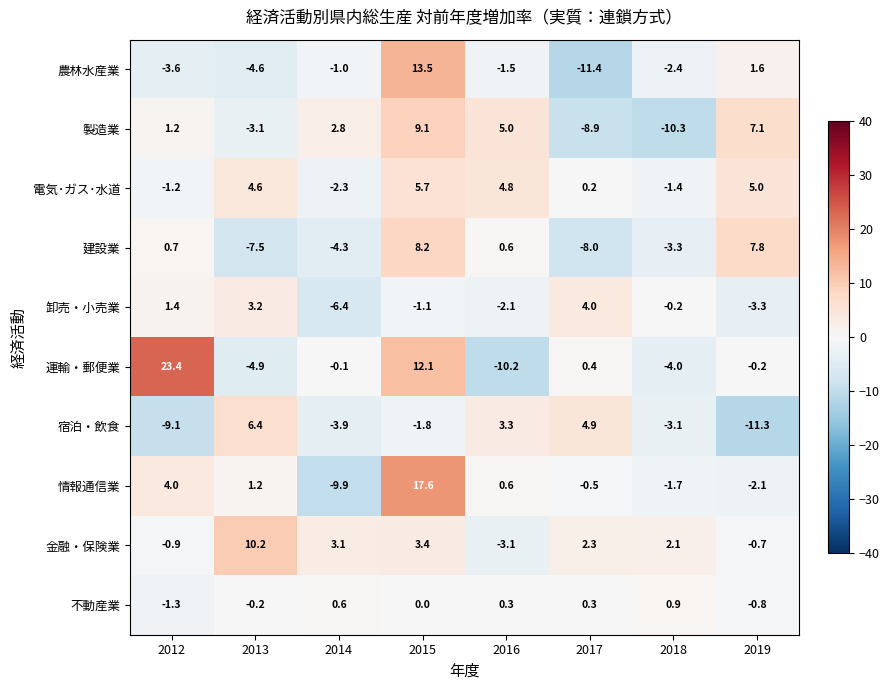

What is the difference between the highest and lowest values at 2012?

32.5